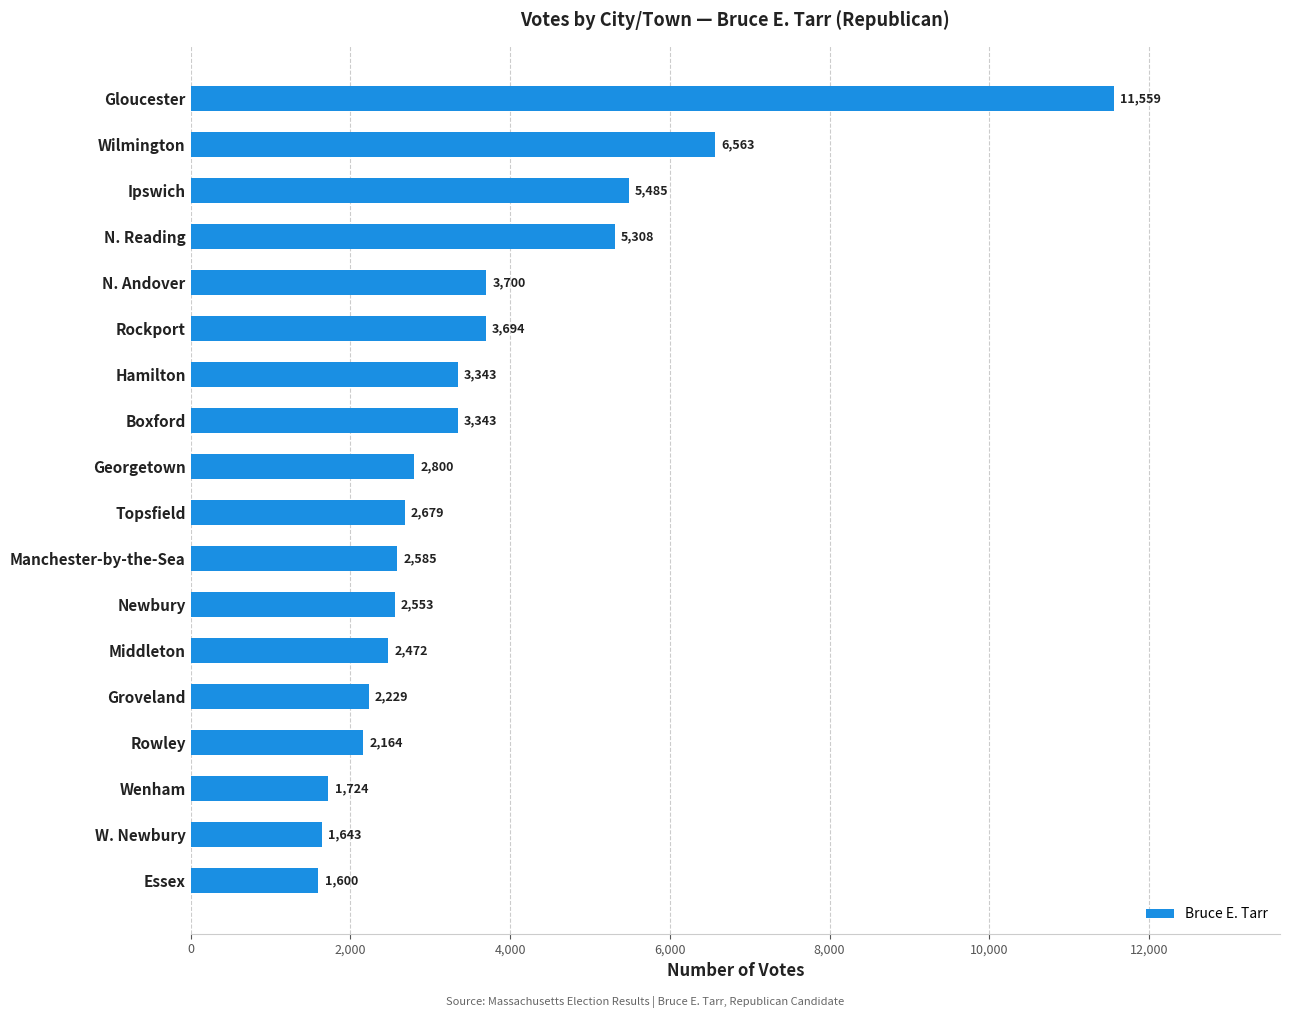

What is the average value?

3636